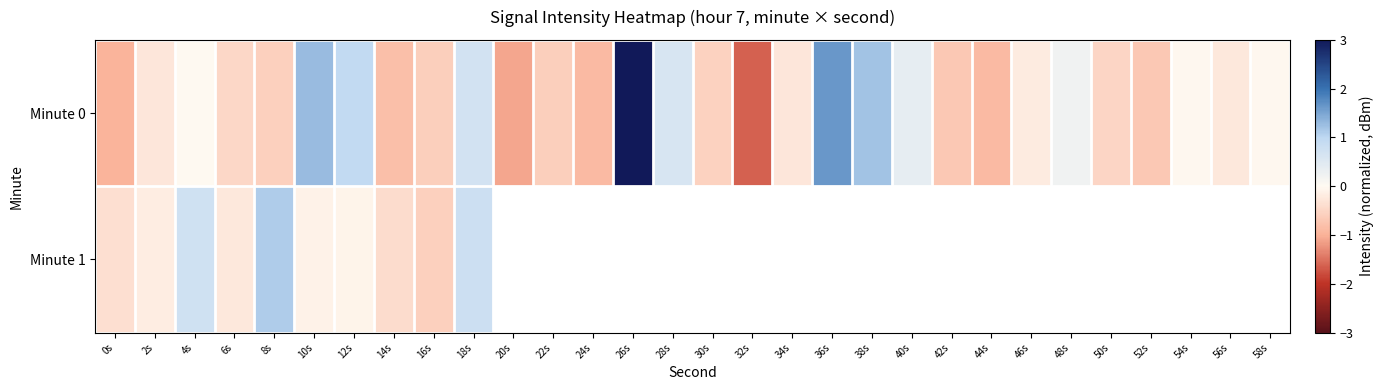

Where is Minute 1 nearest to the value 0?

12s